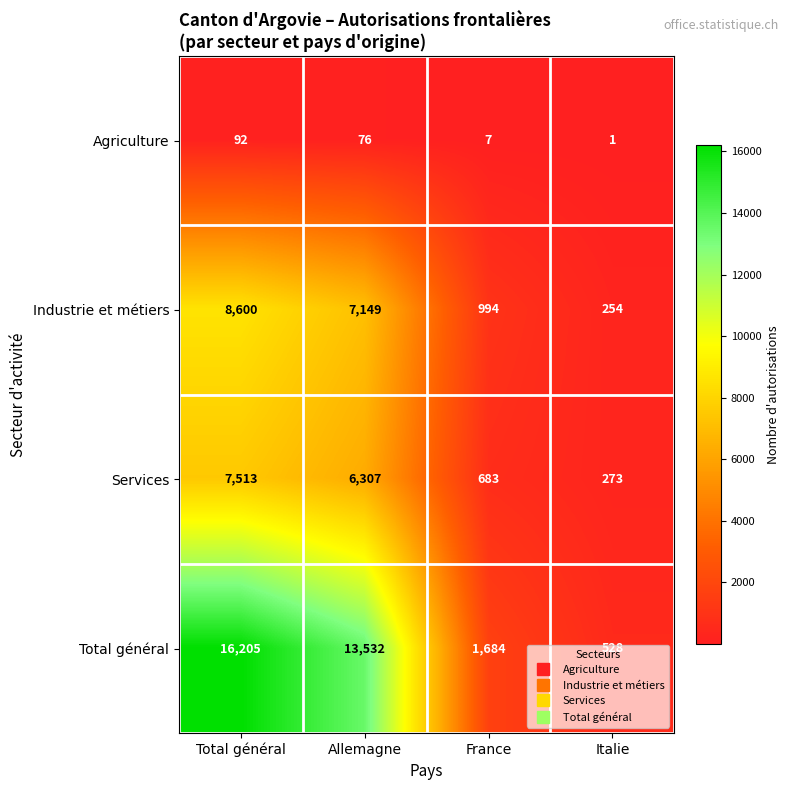

Which series has the largest total across all categories?

Total général